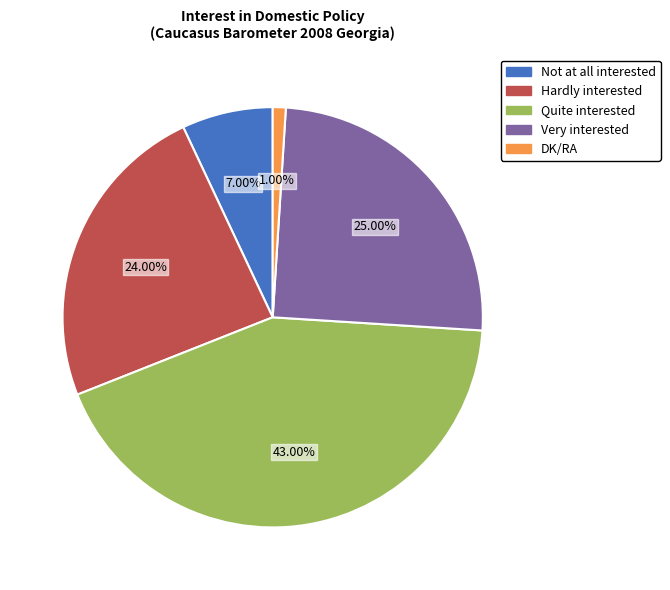

To the nearest percent, what portion does Very interested represent?

25%